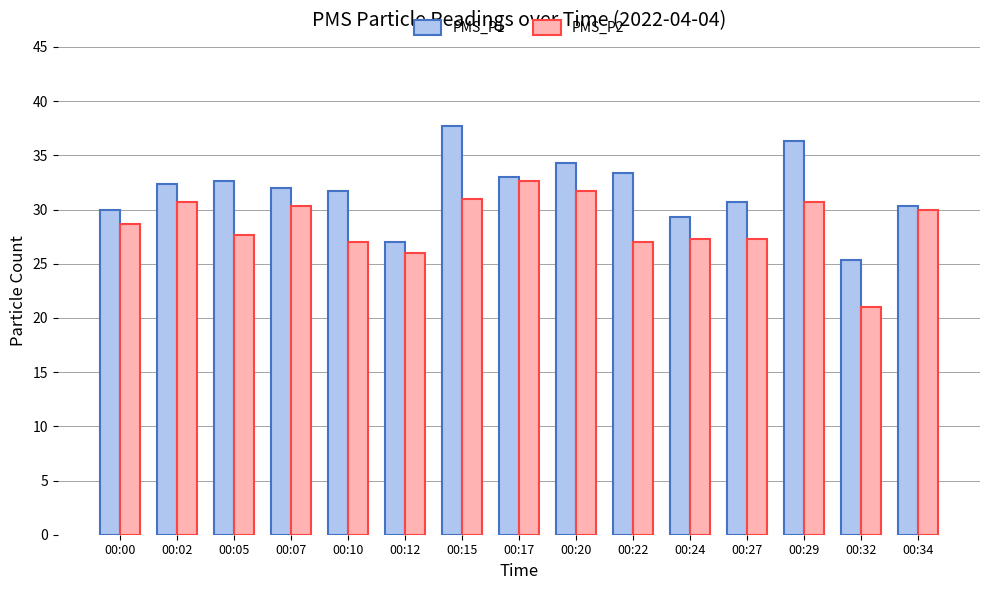

List the series in order of their peak value, highest first.

PMS_P1, PMS_P2